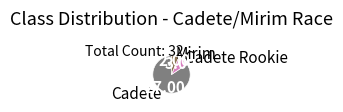

How many segments does this pie chart have?

3